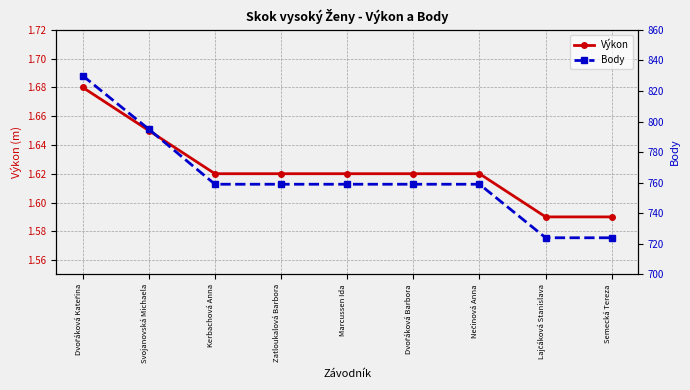

Does the chart display data point markers on the line(s)?

Yes